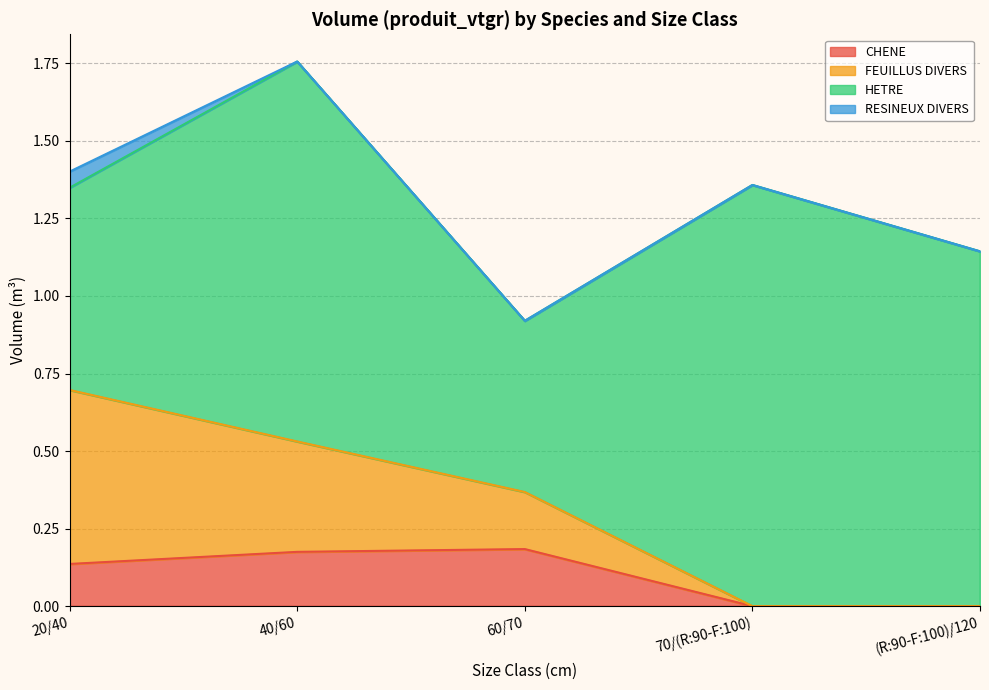

Reading left to right, list all the values displayed in this chart.

CHENE: 0.1	0.2	0.2	0.0	0.0
FEUILLUS DIVERS: 0.6	0.4	0.2	0.0	0.0
HETRE: 0.7	1.2	0.6	1.4	1.1
RESINEUX DIVERS: 0.1	0.0	0.0	0.0	0.0